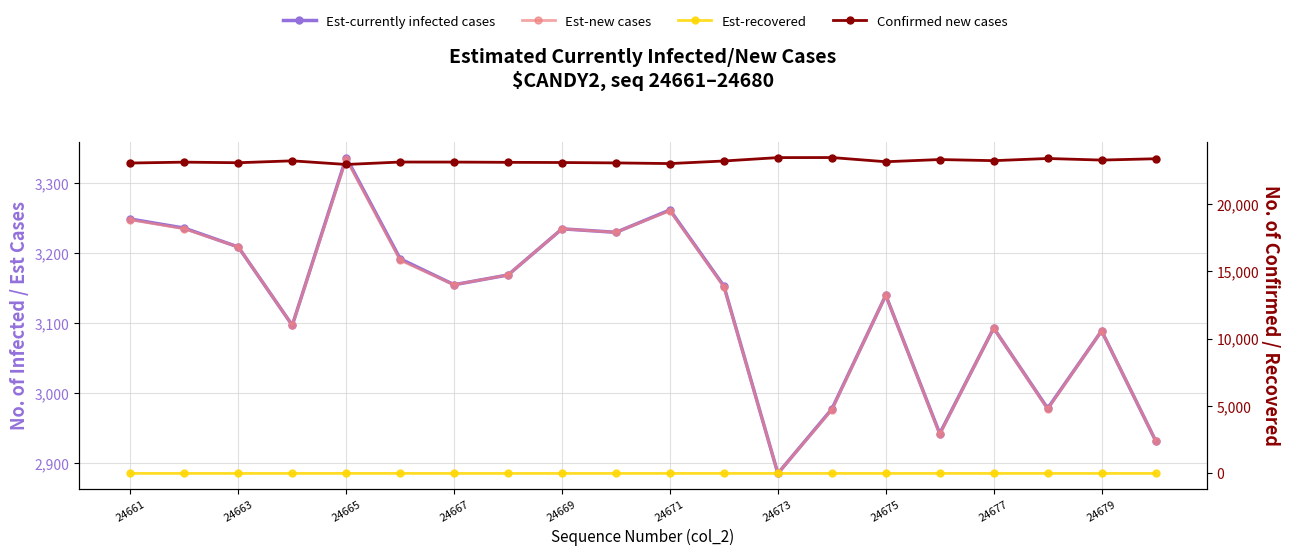

What is the value of the Confirmed new point at the 11th from the left?

23009